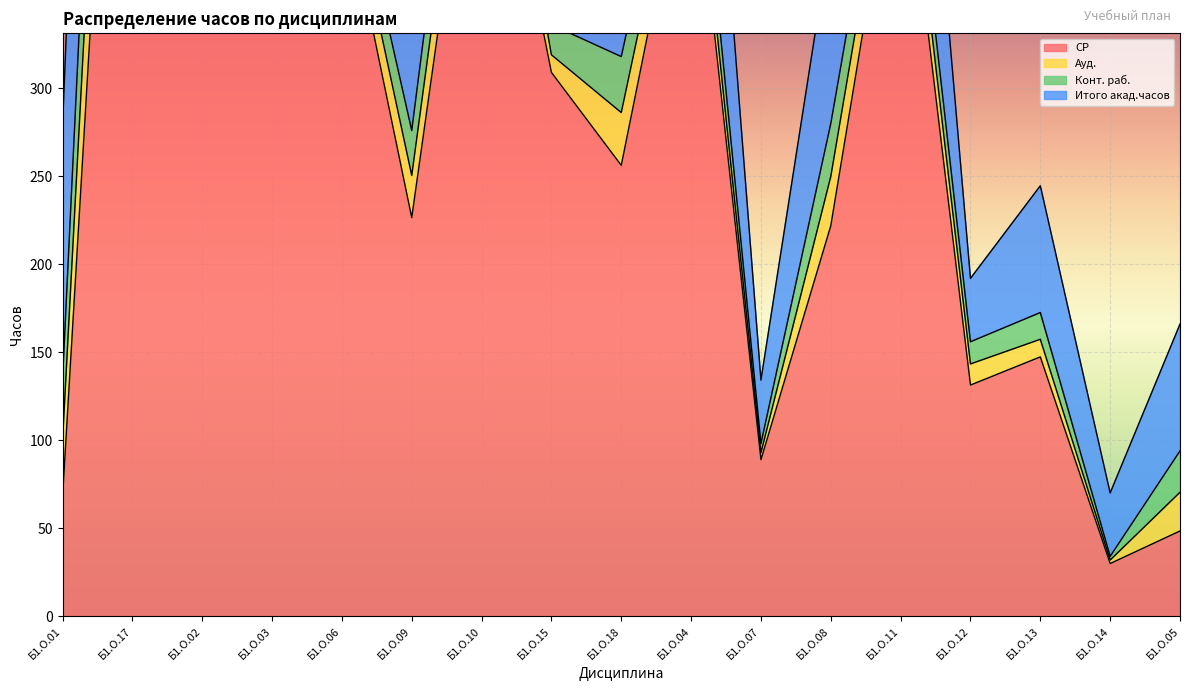

What is the total value across all series at Б1.О.12?

192.0